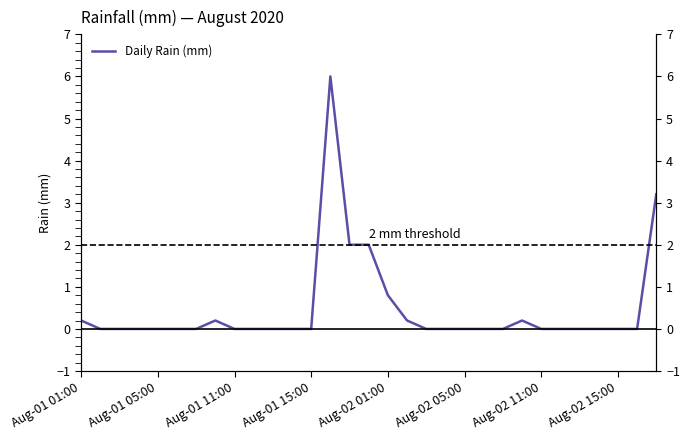

How many points are higher than both their immediate neighbors (excluding endpoints)?

3